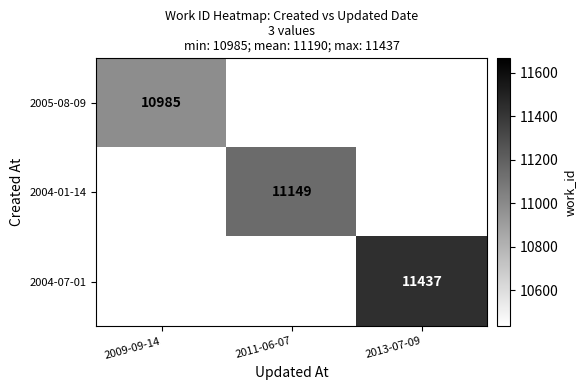

True or false: 2005-08-09 has a value of 4222 at 2009-09-14.

False